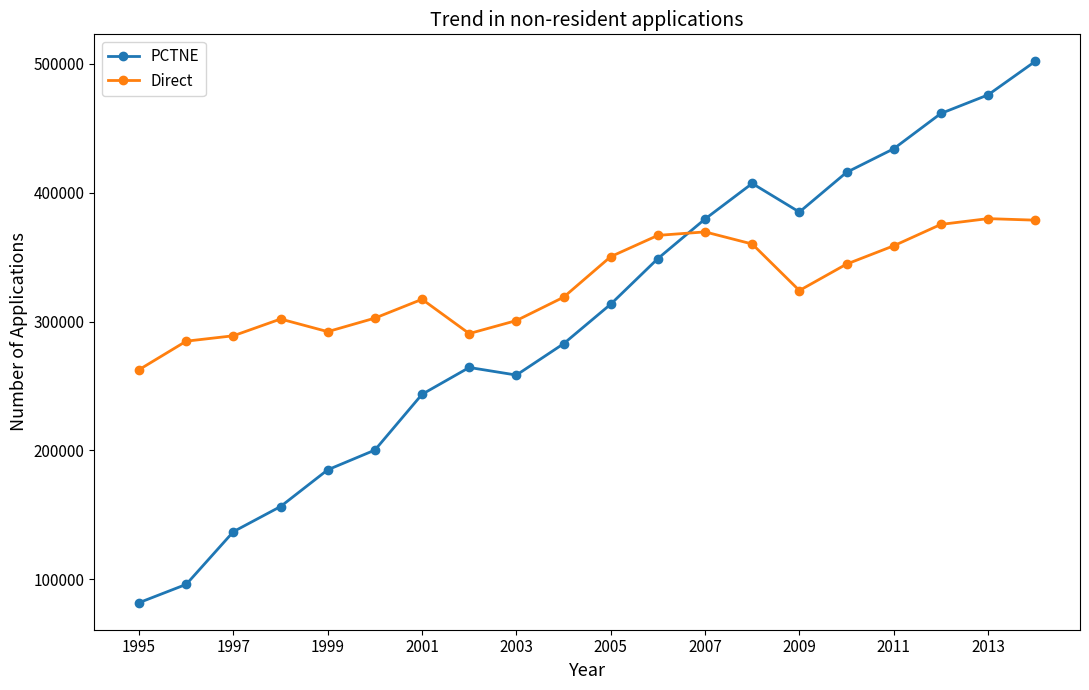

True or false: Direct and PCTNE intersect in this chart.

True